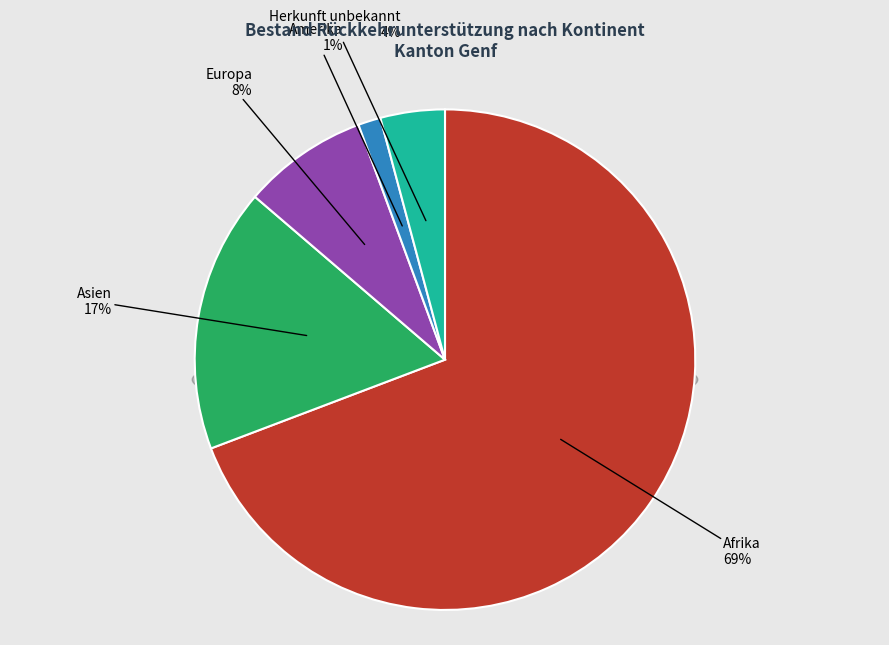

To the nearest percent, what is the average slice percentage?

20%